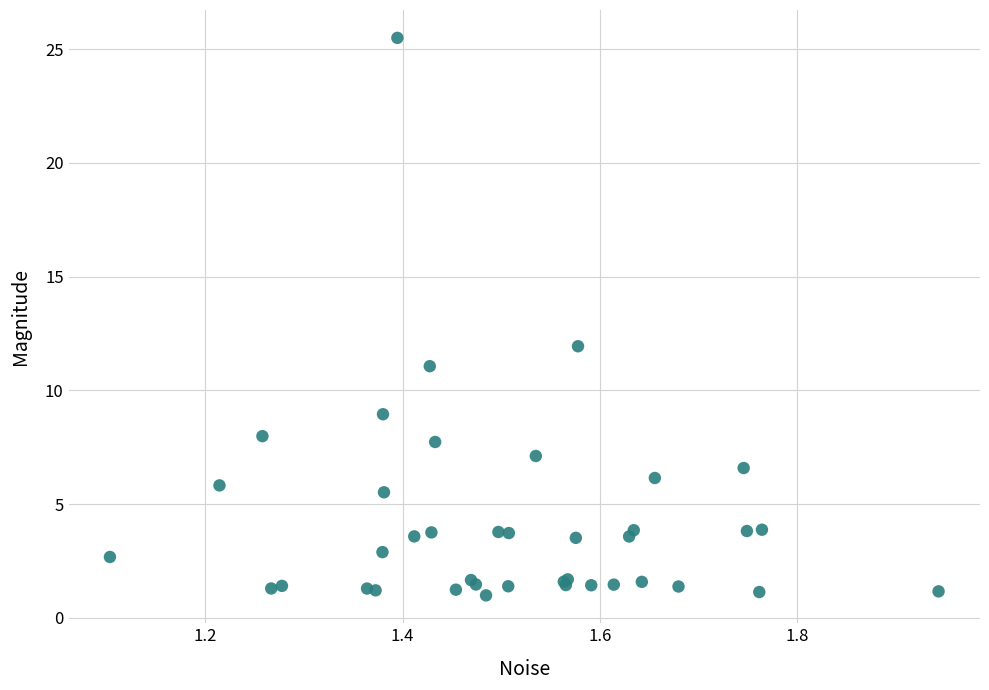

What Y value in the scatter plot is closest to 13?

11.9